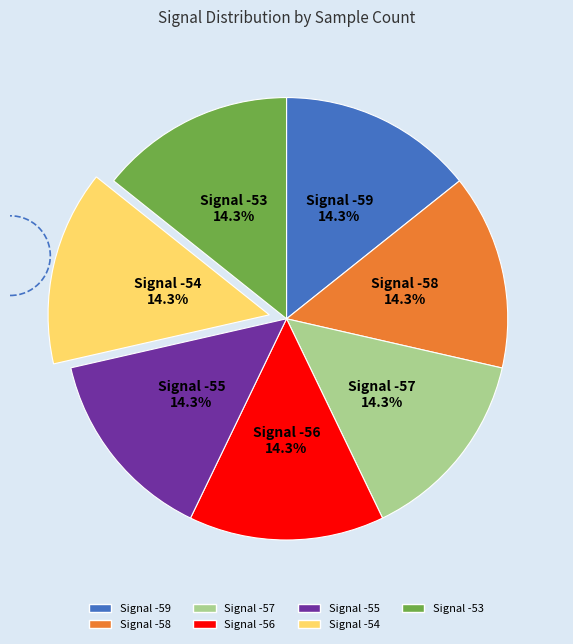

What is the largest slice in the pie chart?

-55